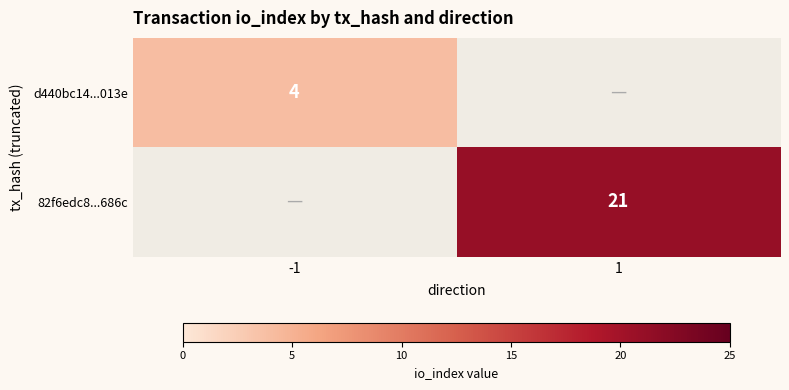

Is the value of d440bc14...013e at -1 greater than the value of 82f6edc8...686c at 1?

No